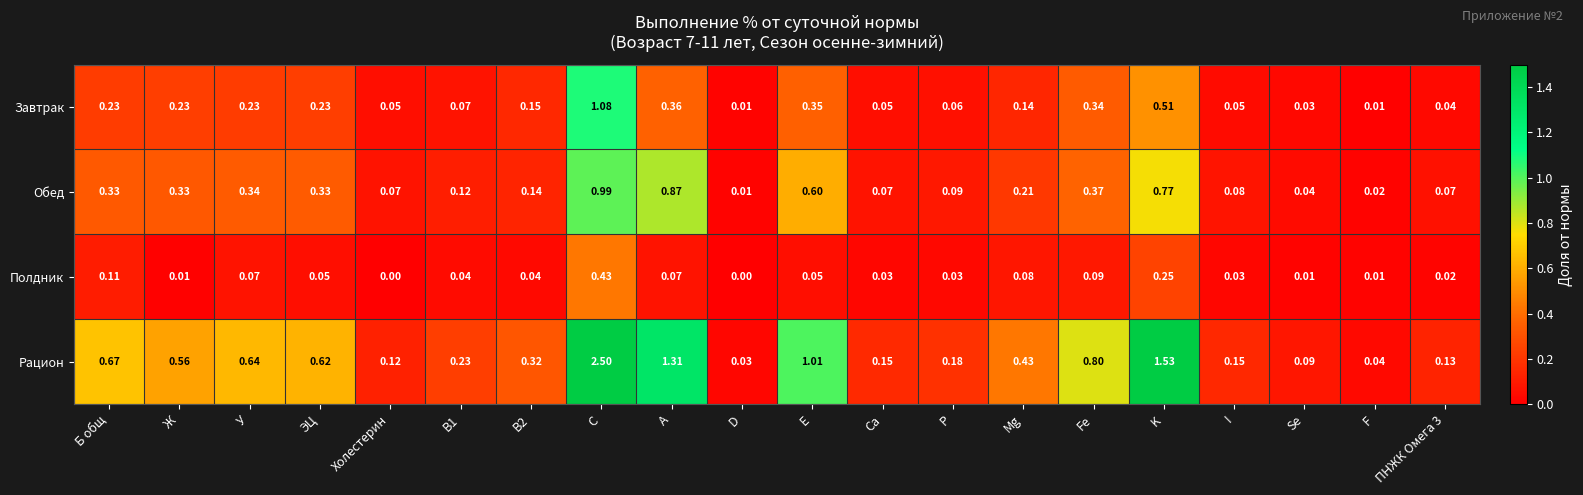

At Ж, list the series in order from largest to smallest.

Рацион, Обед, Завтрак, Полдник